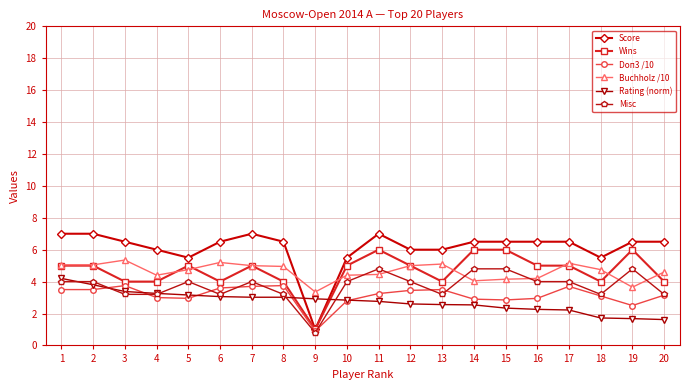

List the series in order of their peak value, lowest first.

Doп3 /10, Rating (norm), Misc, Buchholz /10, Wins, Score